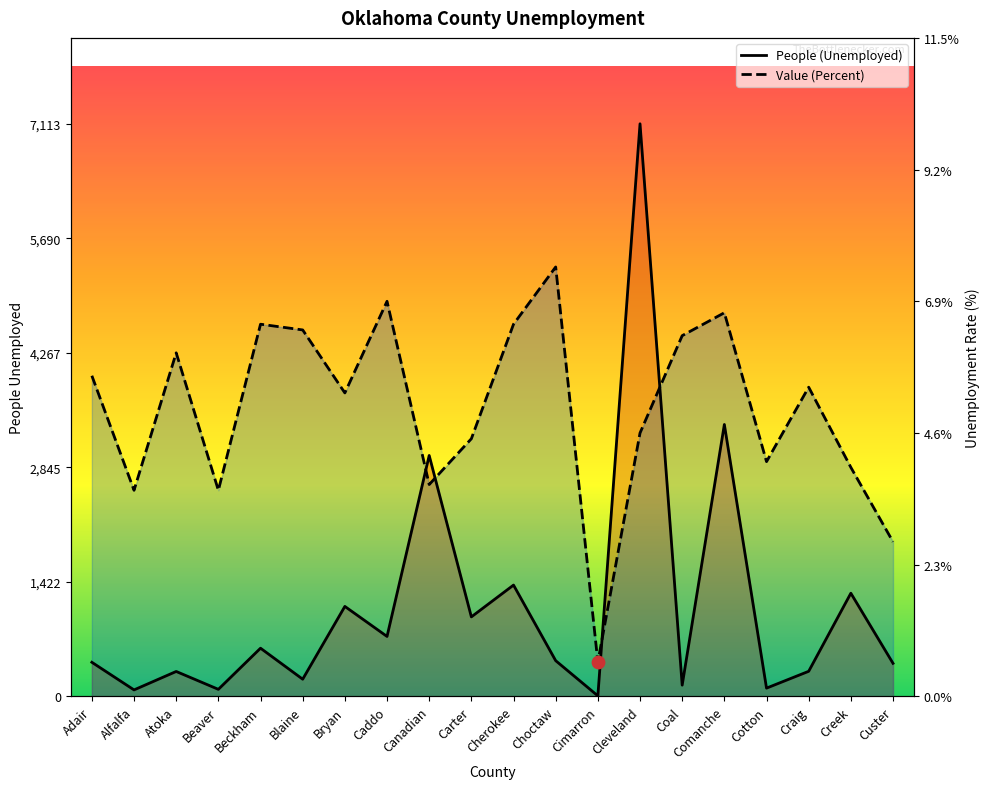

Is the value of Value (Percent) at Cleveland greater than the value of People (Unemployed) at Atoka?

Yes